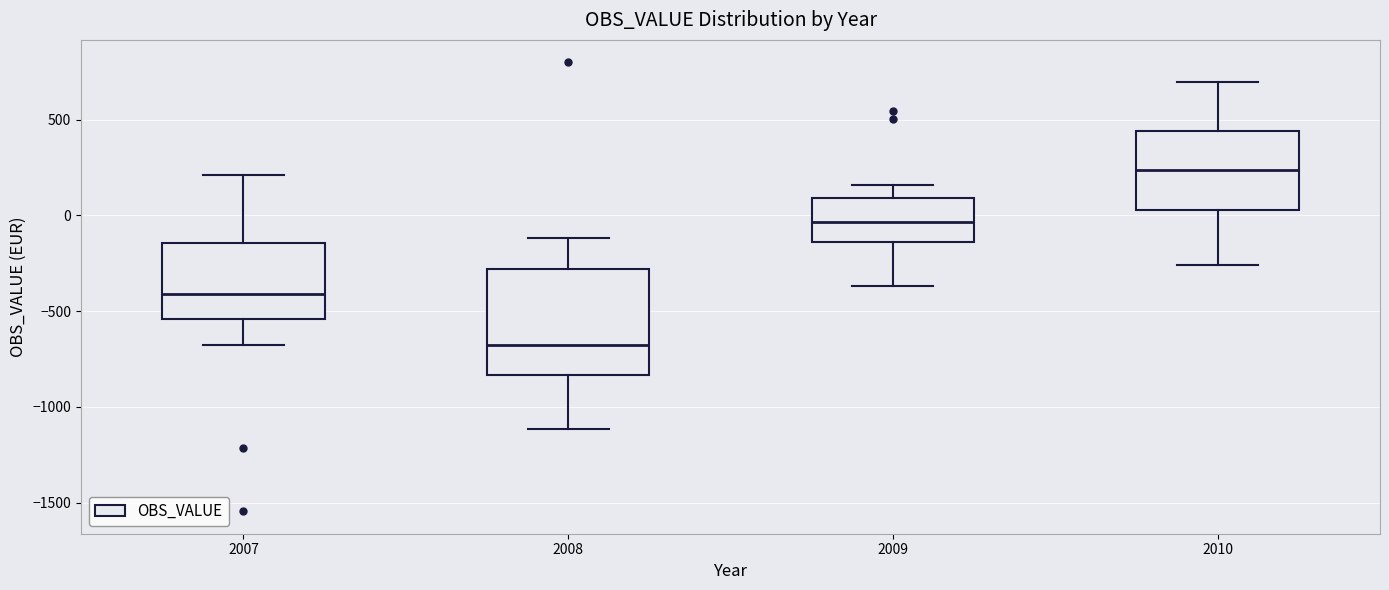

Reading left to right, read every box against the y-axis: the position of its median line, the range the box covers, and the ends of its whiskers. The values are not printed on the chart, so give them approximately, as read against the axis.

2007: median -400, box -550 to -150, whiskers -700 to 200
2008: median -700, box -850 to -300, whiskers -1100 to -100
2009: median -50, box -150 to 100, whiskers -350 to 150
2010: median 250, box 50 to 450, whiskers -250 to 700